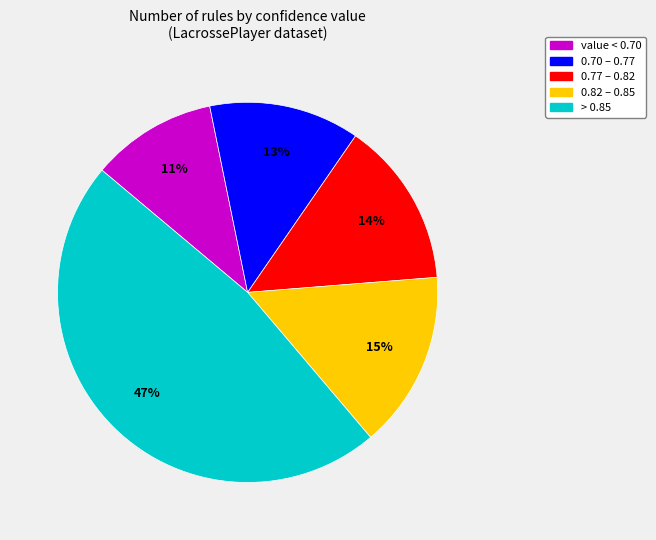

Count the number of slices in the pie.

5